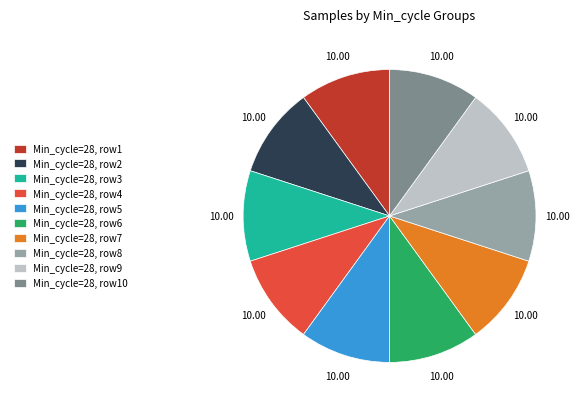

Is Min_cycle=28, row3 the majority of the pie?

No